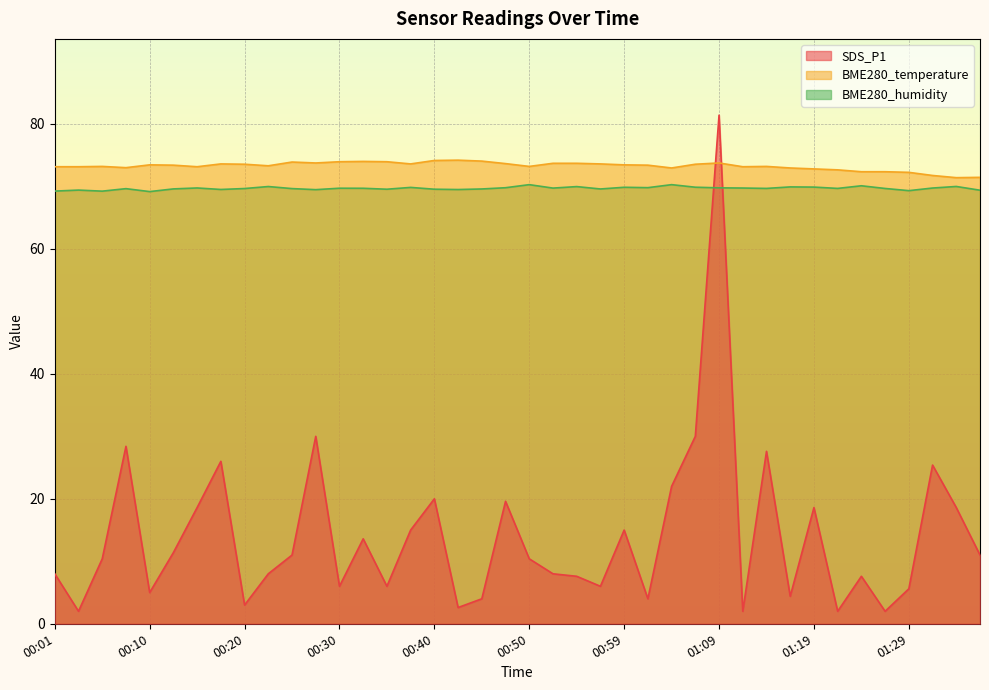

What is the label of the 7th point from the left?

00:15